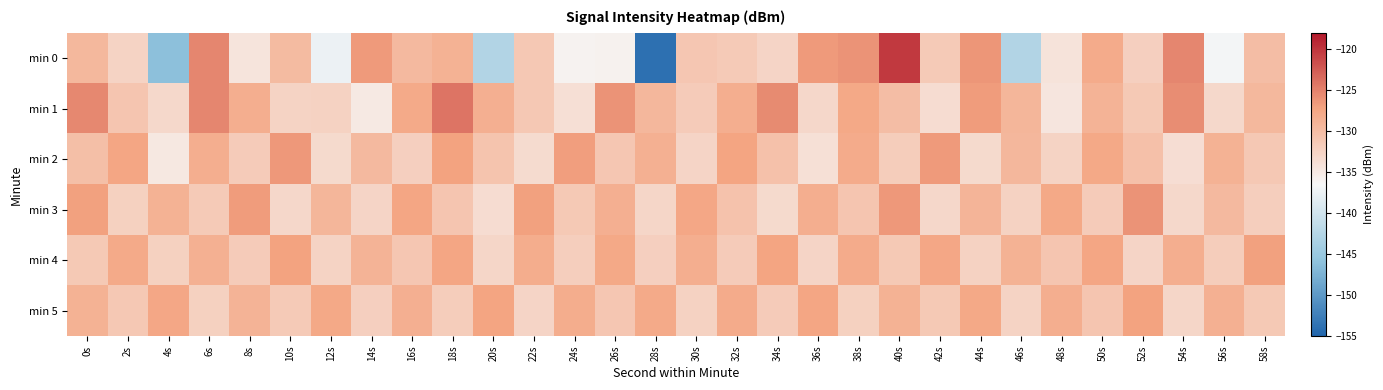

Rank the series by their maximum value, from lowest to highest.

min 5, min 4, min 2, min 3, min 1, min 0